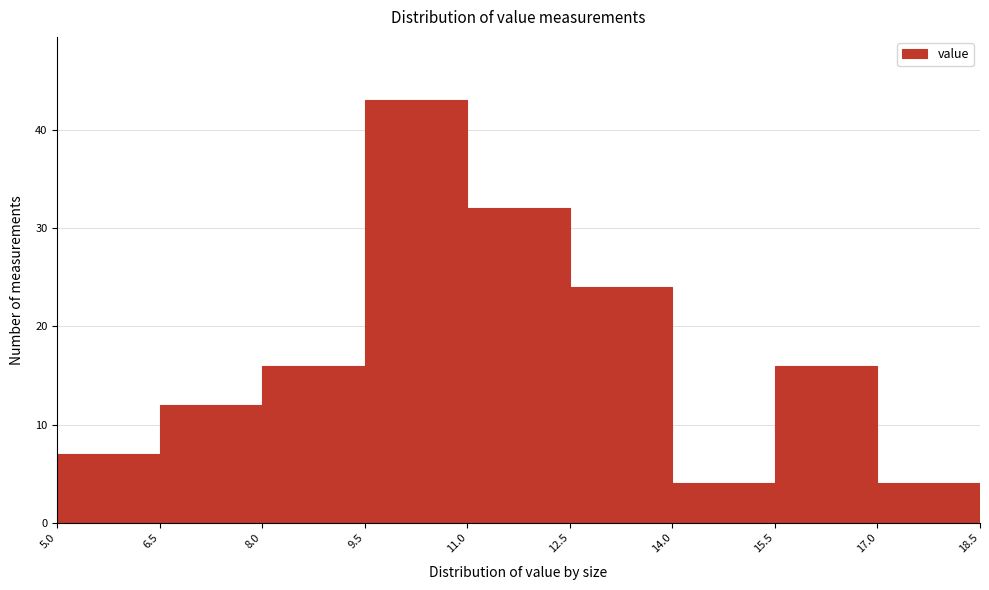

Reading left to right, transcribe this chart: for each bar, give the range it covers on the x-axis and its height. The values are not printed on the chart, so give them approximately, as read against the axis.

5.0 to 6.5: 7
6.5 to 8.0: 12
8.0 to 9.5: 16
9.5 to 11.0: 43
11.0 to 12.5: 32
12.5 to 14.0: 24
14.0 to 15.5: 4
15.5 to 17.0: 16
17.0 to 18.5: 4